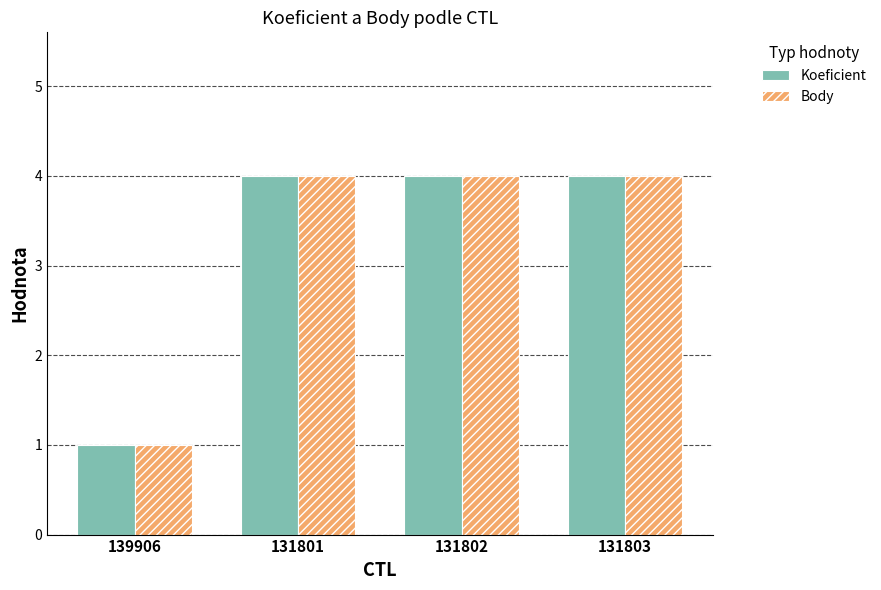

At which category does the chart reach its minimum across all series?

139906